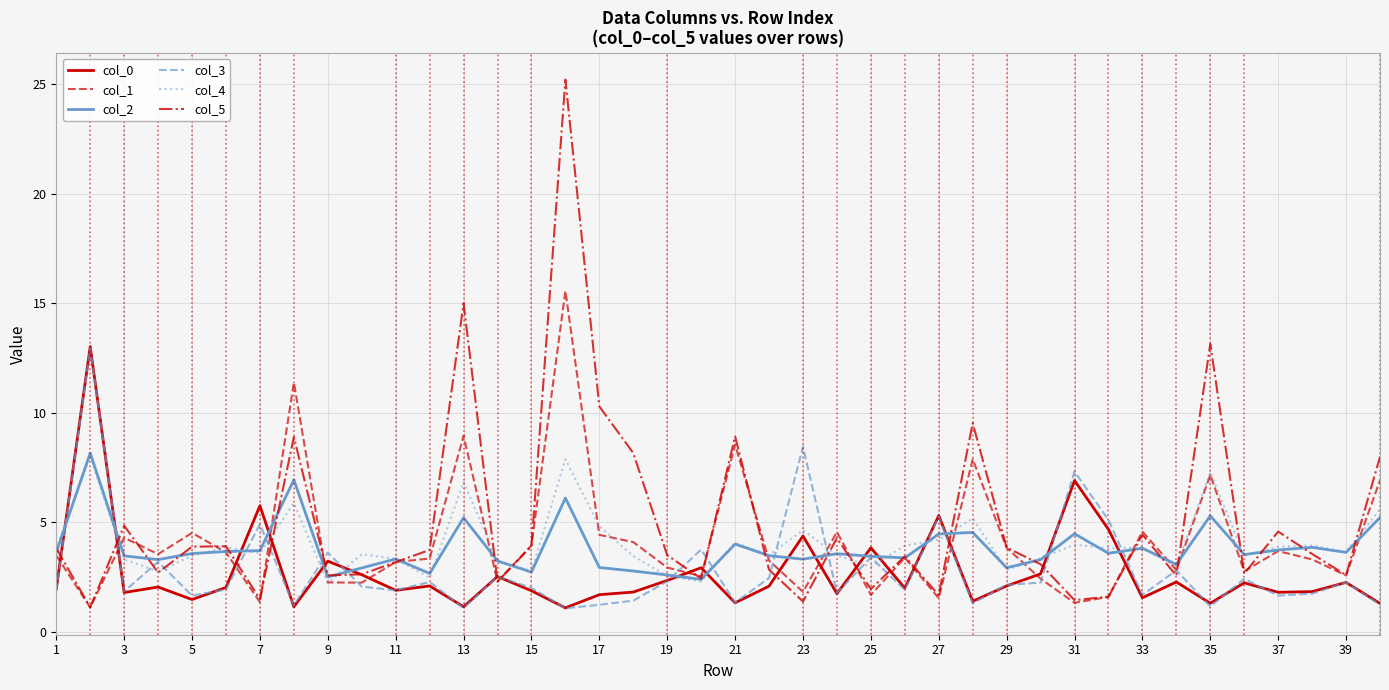

What is the minimum value for col_5?

1.1